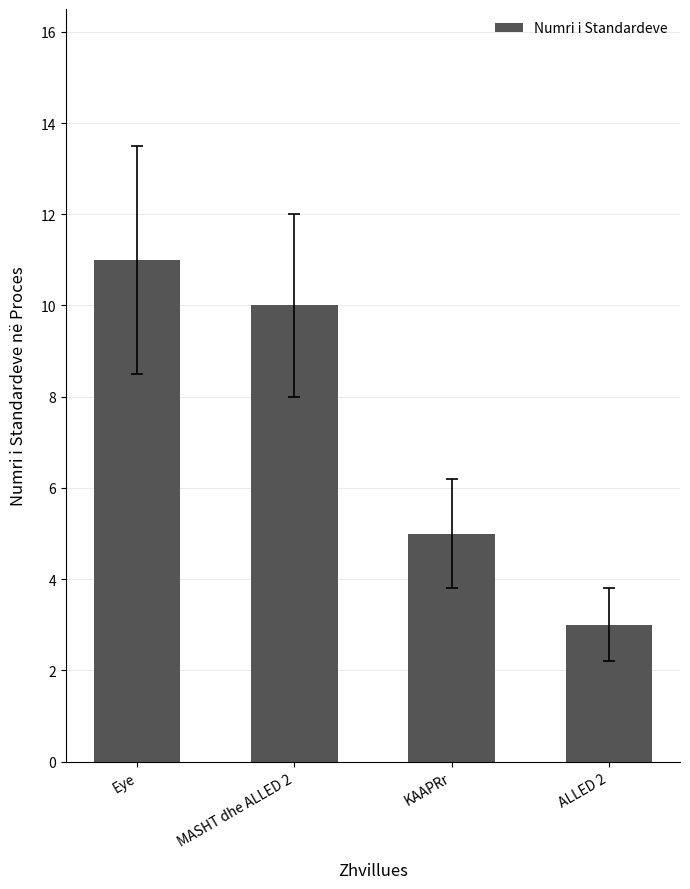

What is the label of the 1st bar from the right?

ALLED 2